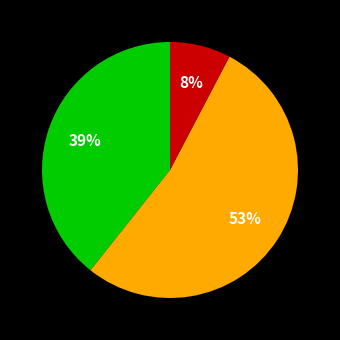

To the nearest percent, what is the difference between the largest and smallest slice percentages?

45%